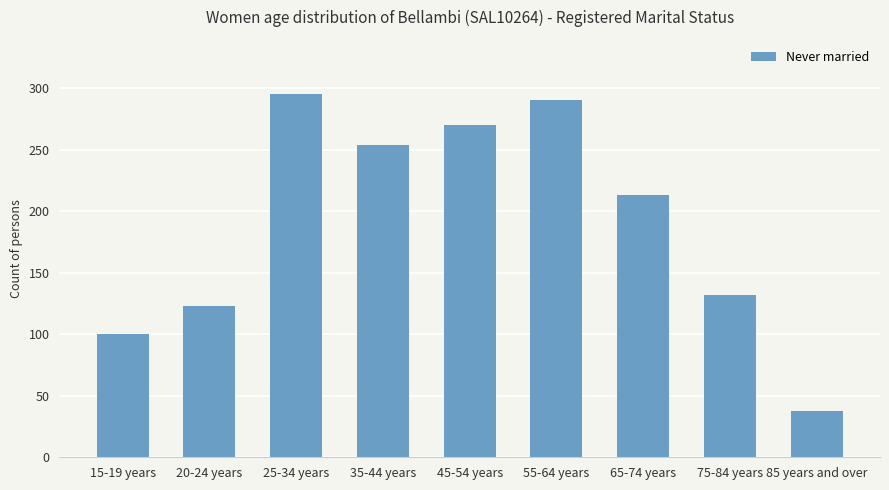

True or false: the data shows 254 at 35-44 years.

True